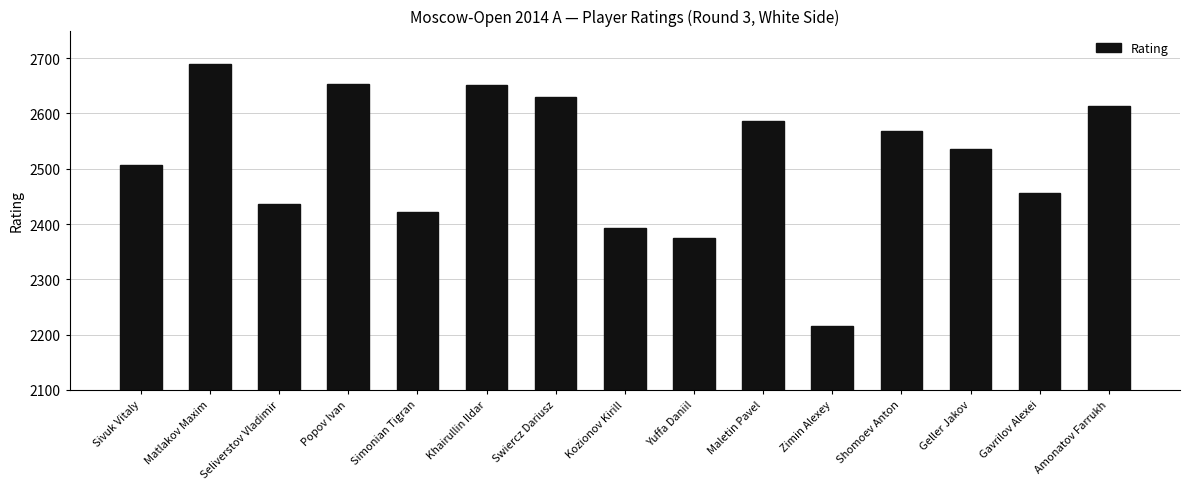

What is the smallest value displayed?

2216